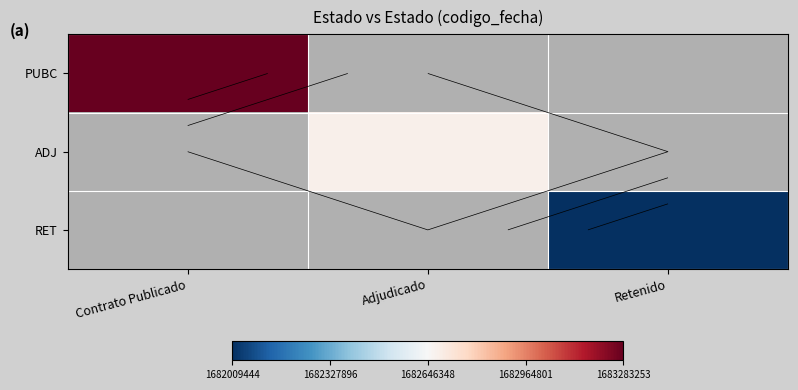

Rank the series at Adjudicado from highest to lowest value.

PUBC, ADJ, RET